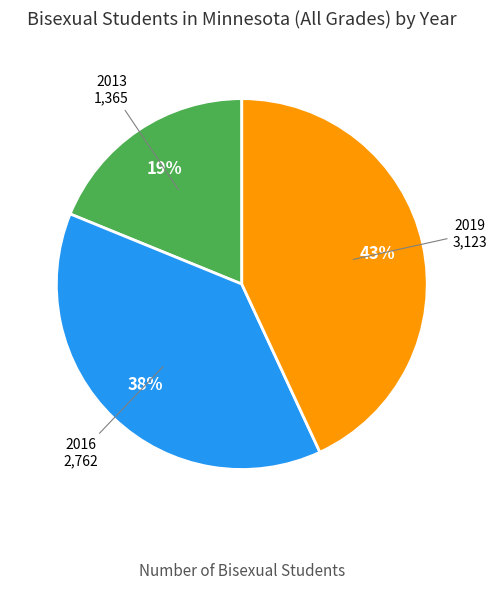

Do 2016 and 2019 together represent more than half of the pie?

Yes